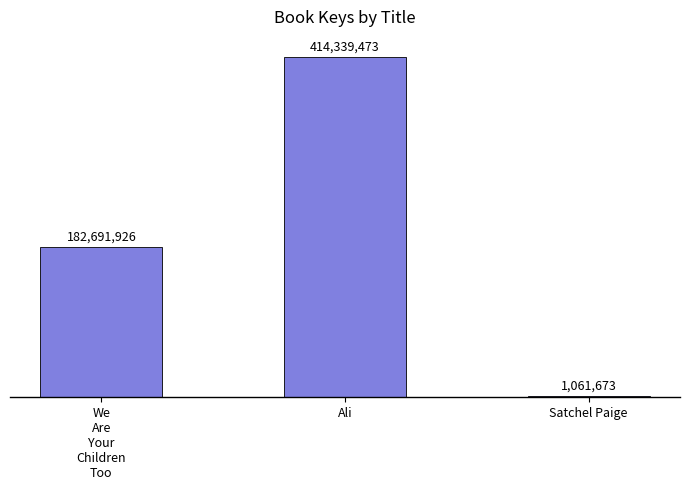

Reading left to right, list all the values displayed in this chart.

We
Are
Your
Children
Too=182691926	Ali=414339473	Satchel Paige=1061673